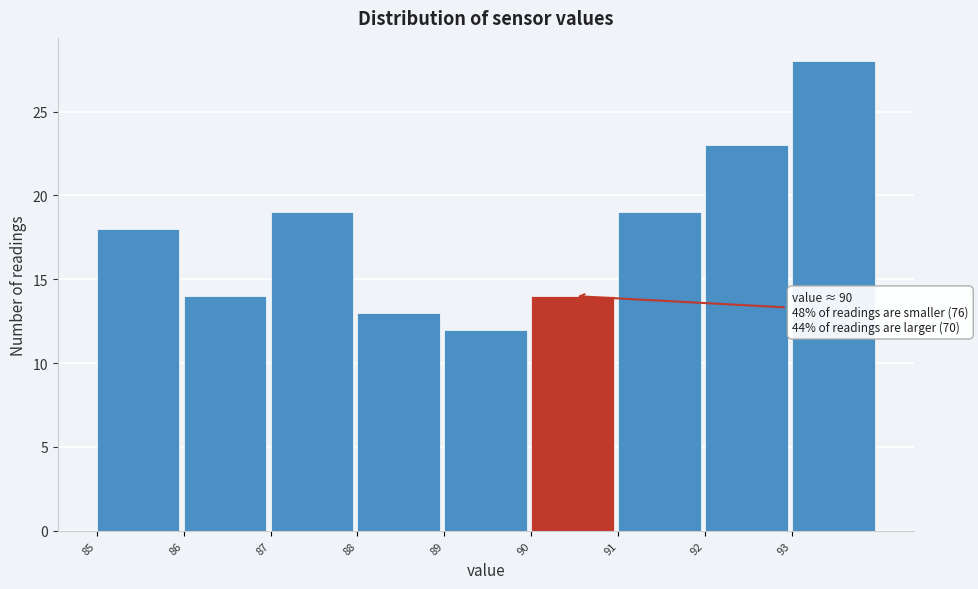

Which range on the x-axis has the tallest bar?

93 to 94